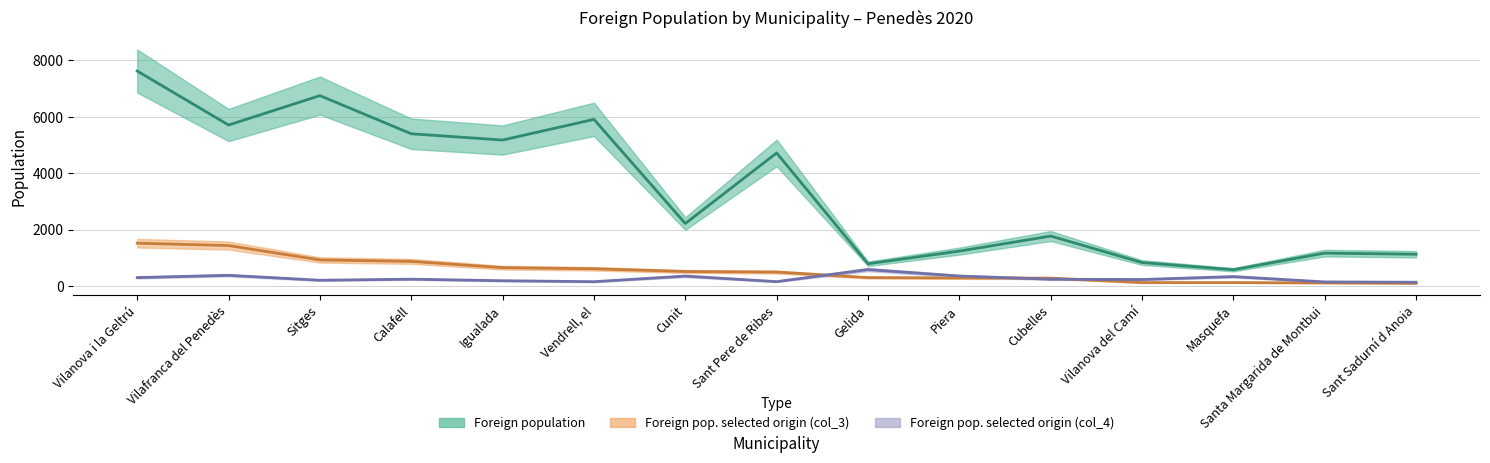

Rank the series at Sant Sadurní d Anoia from highest to lowest value.

Foreign population, Foreign pop. selected origin (col_4), Foreign pop. selected origin (col_3)